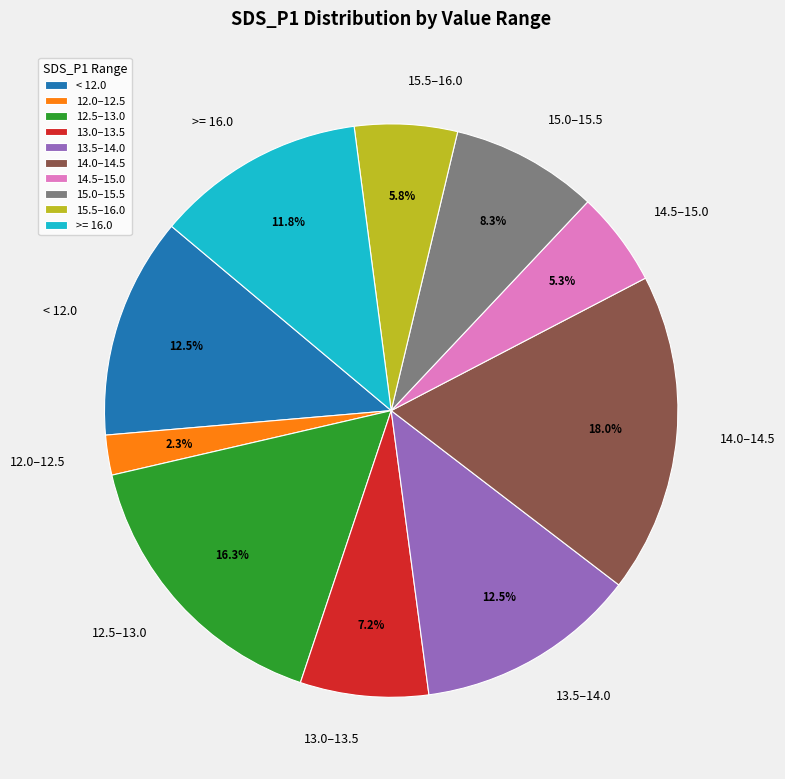

What percentage is NOT represented by 12.5–13.0?

83.7%